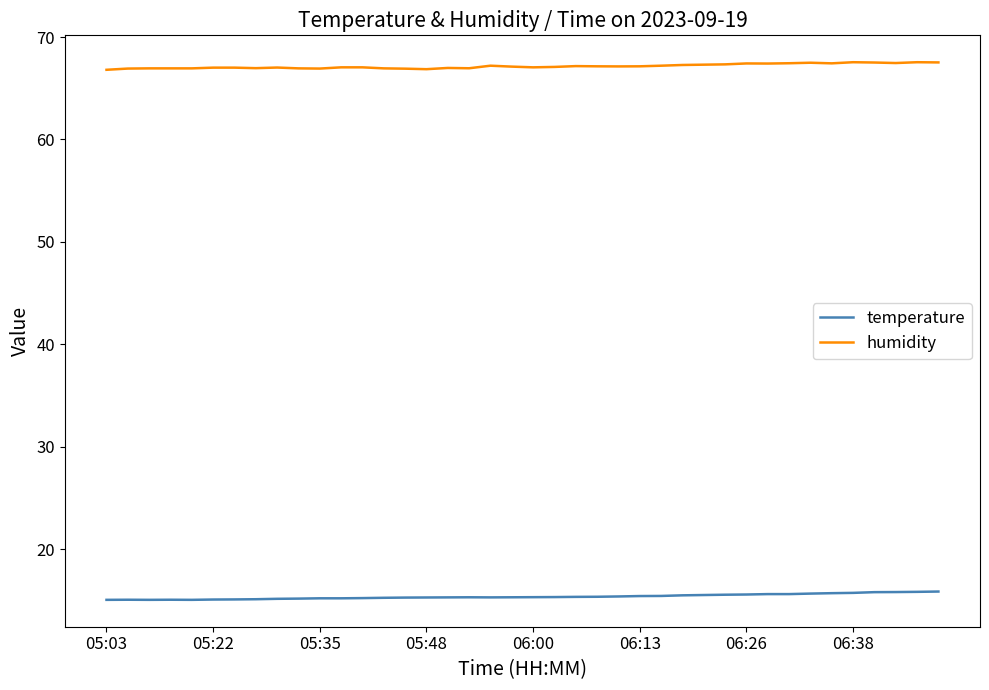

Which series has the largest total across all categories?

humidity